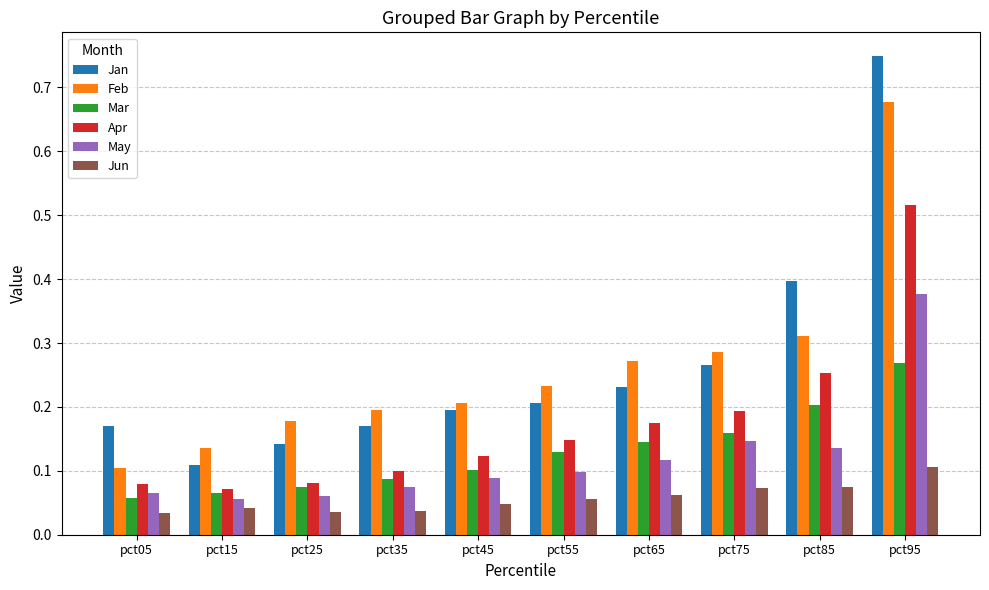

Which category has the highest value in the Jun series?

pct95